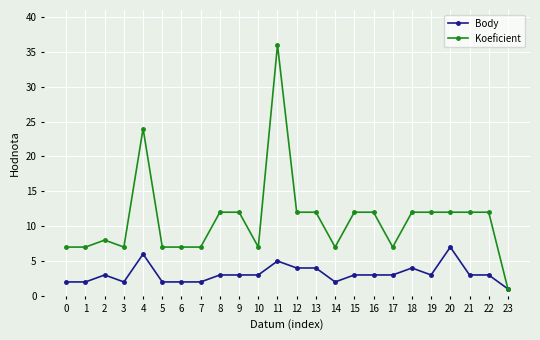

What is the value of the Koeficient point at the 18th from the left?

7